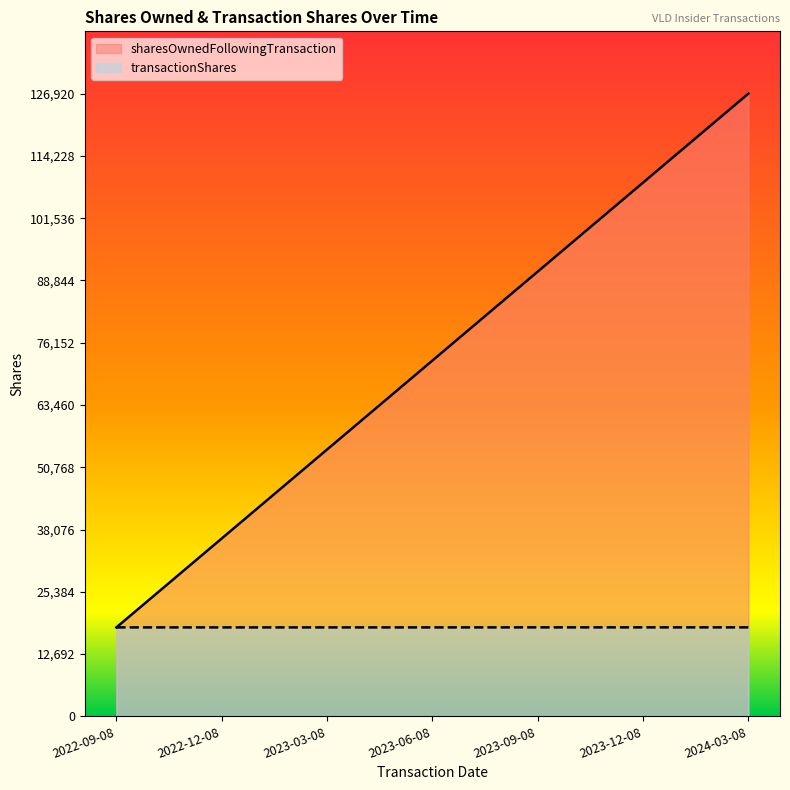

List the labels in order of transactionShares value, smallest first.

2022-12-08, 2023-03-08, 2023-06-08, 2022-09-08, 2024-03-08, 2023-09-08, 2023-12-08